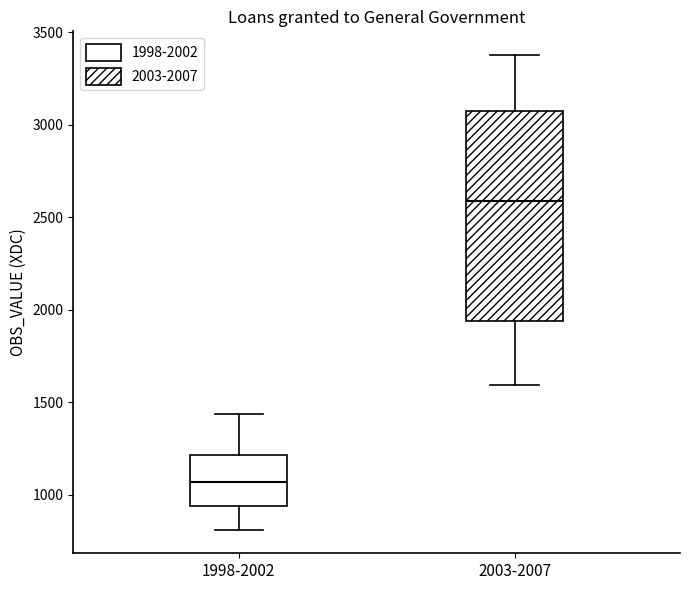

Which box has the highest median line?

2003-2007